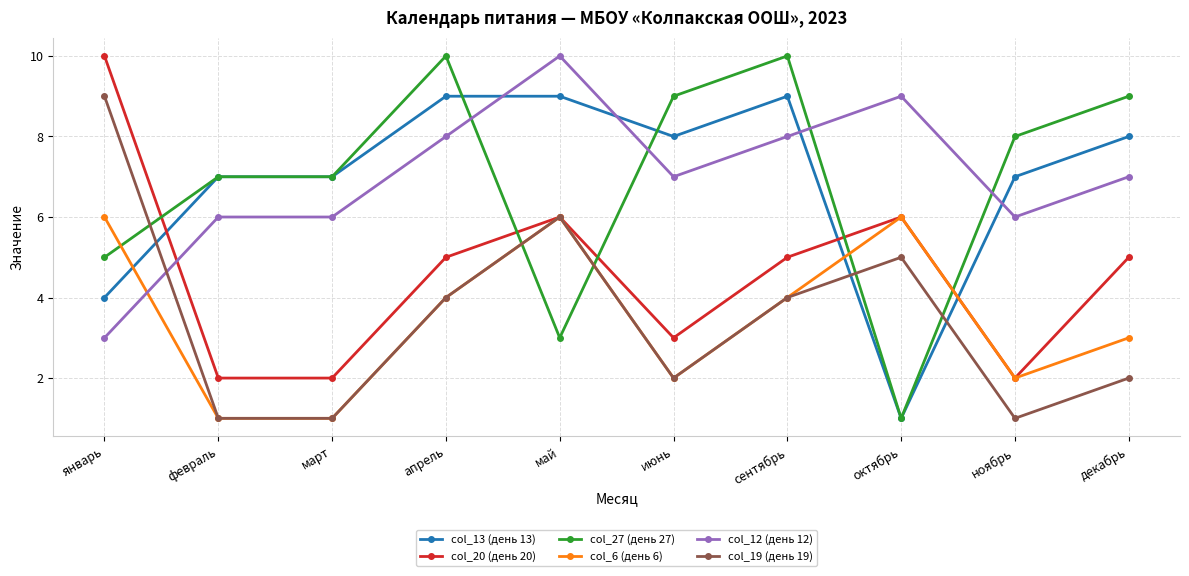

Is this an area chart (filled region under the line)?

No